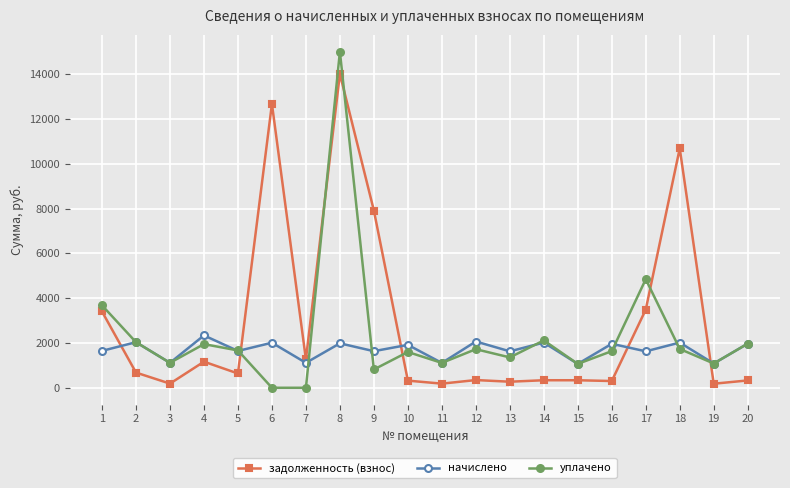

What is the difference between the second highest and second lowest values in the задолженность (взнос) series?

12487.9